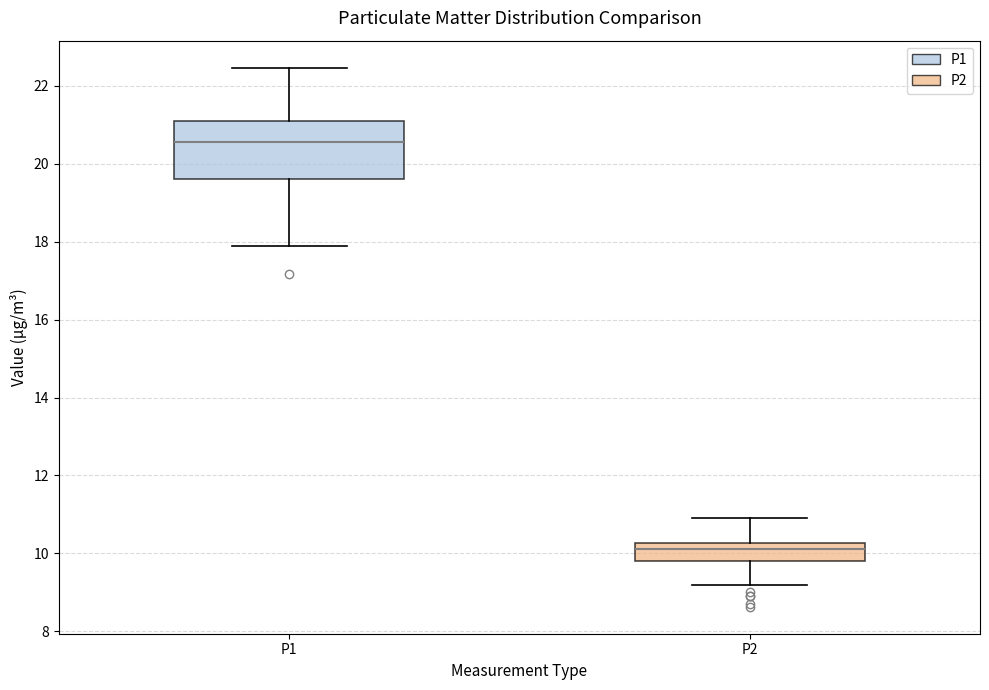

Where is the upper edge of the box for P1 on the y-axis? The values are not printed on the chart, so give them approximately, as read against the axis.

21.2